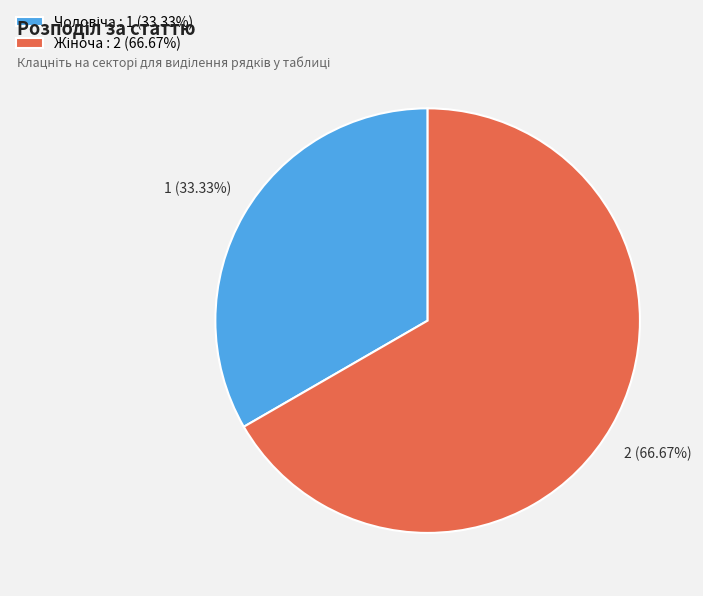

Count the number of slices in the pie.

2